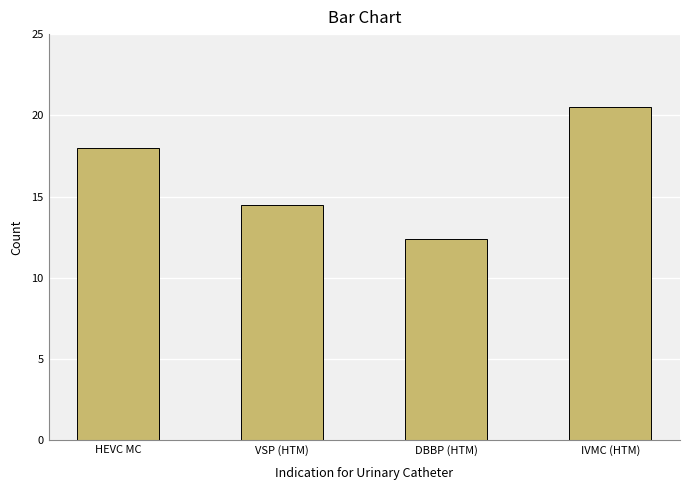

Does the chart contain stacked bars?

No